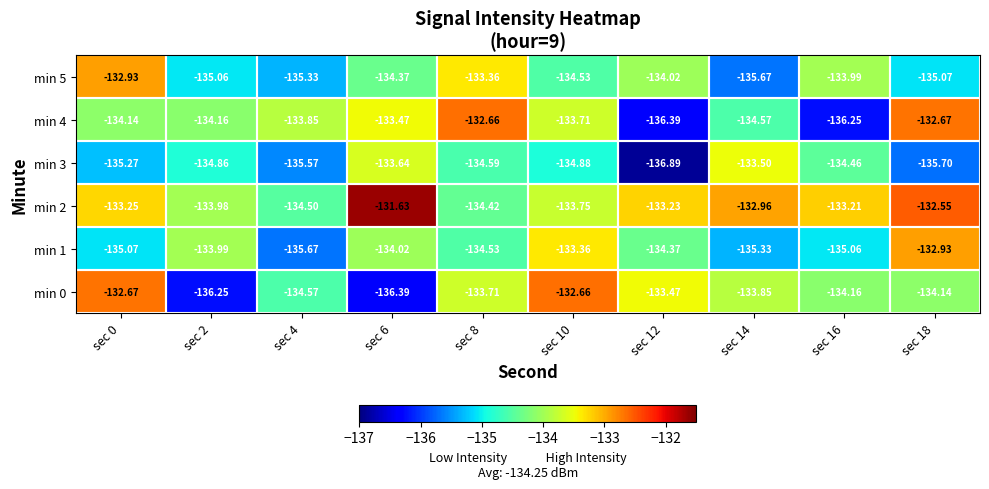

Is the value of min 4 at sec 8 greater than the value of min 3 at sec 2?

Yes